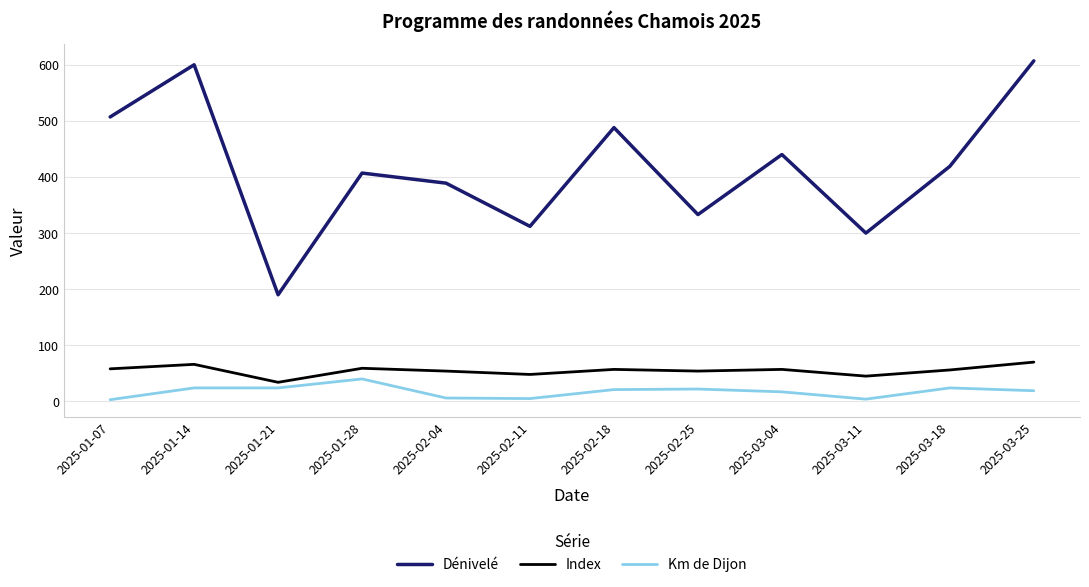

True or false: Dénivelé has a value of 131 at 2025-03-18.

False